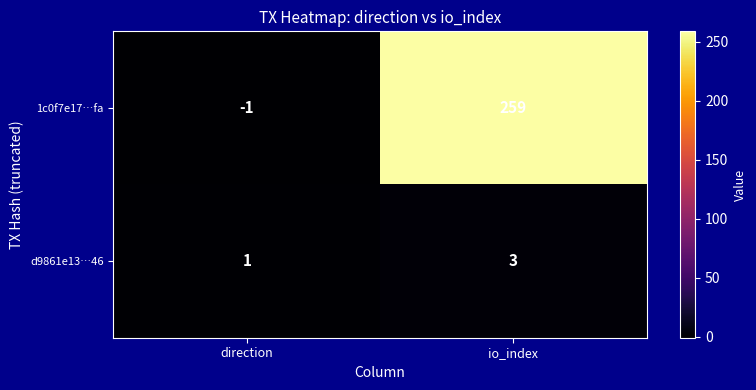

Which series has the widest spread of values?

1c0f7e17…fa